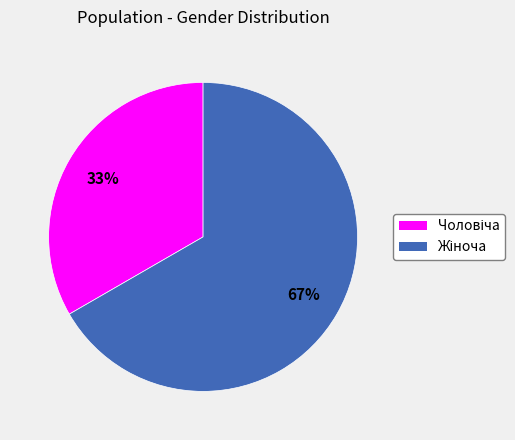

Is there a majority slice in this chart?

Yes